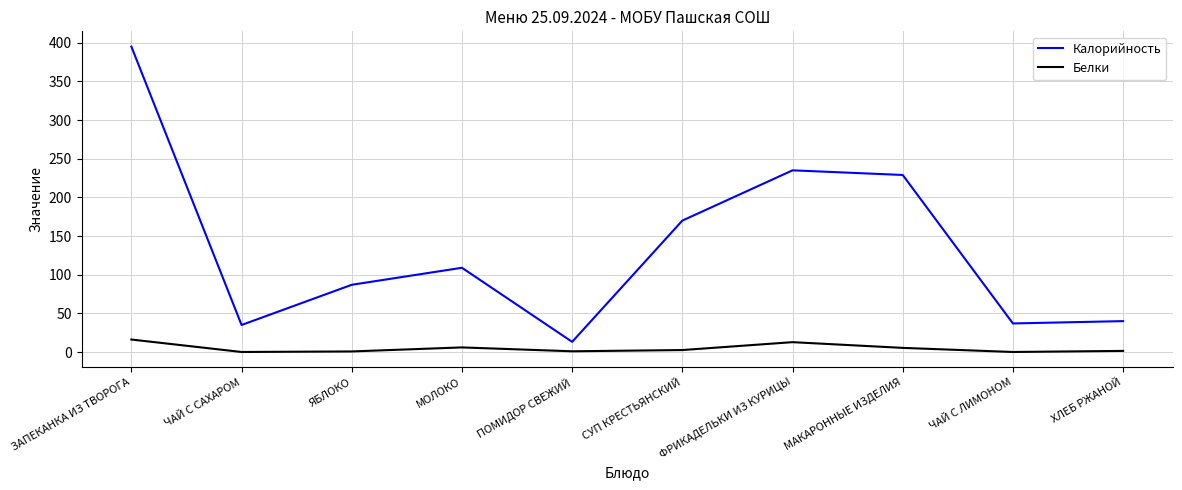

Read the Калорийность value at ФРИКАДЕЛЬКИ ИЗ КУРИЦЫ.

235.0